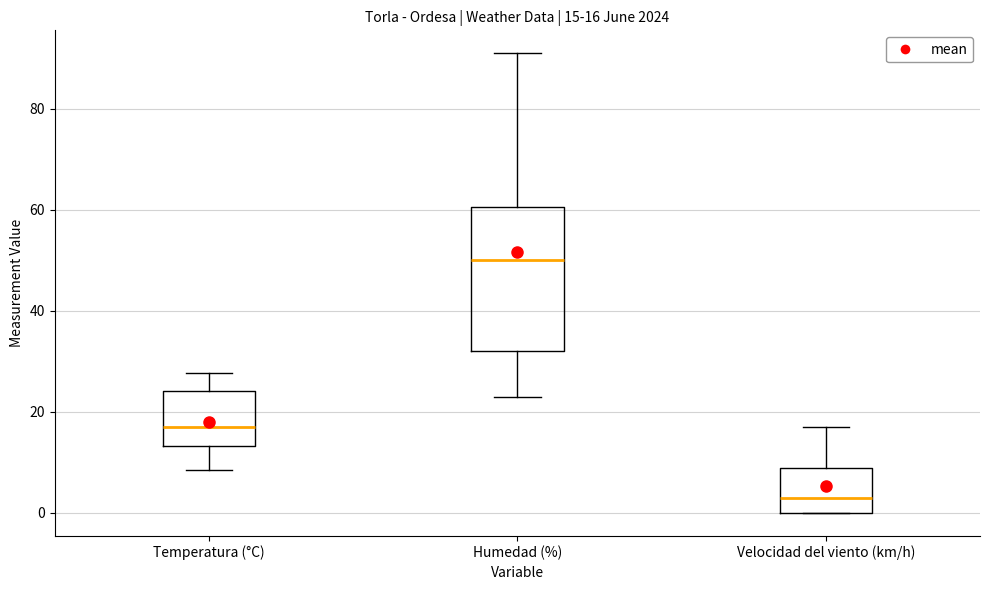

Comparing the boxes themselves (not the whiskers), which one is the tallest?

Humedad (%)